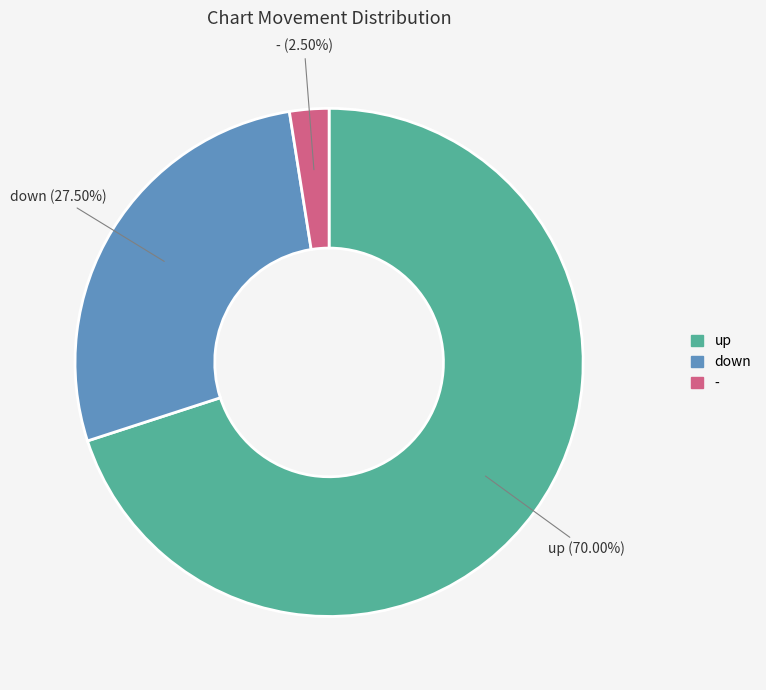

Rank the categories by value from highest to lowest.

up, down, -